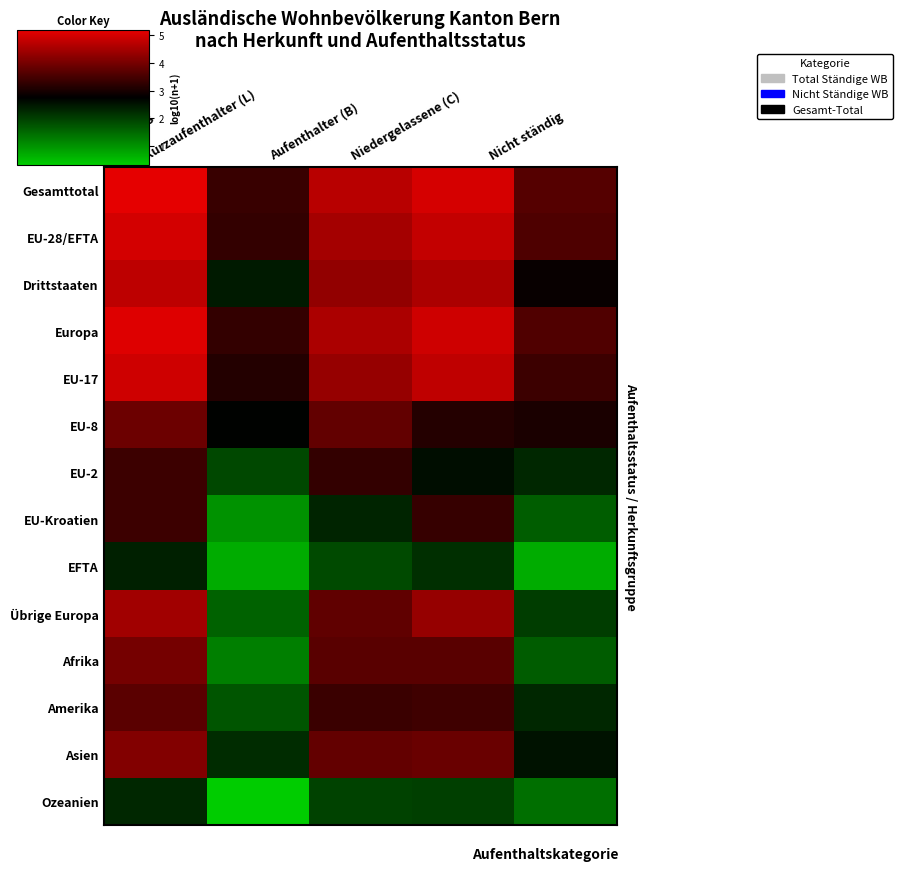

Reading left to right, what are all the values shown in this chart?

Gesamttotal: Total Ständig=5.2	Kurzaufenthalter (L)=3.3	Aufenthalter (B)=4.7	Niedergelassene (C)=5.0	Nicht ständig=3.6
EU-28/EFTA: Total Ständig=5.0	Kurzaufenthalter (L)=3.3	Aufenthalter (B)=4.5	Niedergelassene (C)=4.8	Nicht ständig=3.6
Drittstaaten: Total Ständig=4.8	Kurzaufenthalter (L)=2.4	Aufenthalter (B)=4.3	Niedergelassene (C)=4.6	Nicht ständig=2.8
Europa: Total Ständig=5.1	Kurzaufenthalter (L)=3.3	Aufenthalter (B)=4.6	Niedergelassene (C)=4.9	Nicht ständig=3.6
EU-17: Total Ständig=4.9	Kurzaufenthalter (L)=3.1	Aufenthalter (B)=4.3	Niedergelassene (C)=4.8	Nicht ständig=3.4
EU-8: Total Ständig=3.9	Kurzaufenthalter (L)=2.7	Aufenthalter (B)=3.8	Niedergelassene (C)=3.1	Nicht ständig=3.0
EU-2: Total Ständig=3.4	Kurzaufenthalter (L)=1.9	Aufenthalter (B)=3.3	Niedergelassene (C)=2.6	Nicht ständig=2.3
EU-Kroatien: Total Ständig=3.4	Kurzaufenthalter (L)=1.0	Aufenthalter (B)=2.3	Niedergelassene (C)=3.3	Nicht ständig=1.6
EFTA: Total Ständig=2.4	Kurzaufenthalter (L)=0.7	Aufenthalter (B)=1.9	Niedergelassene (C)=2.2	Nicht ständig=0.7
Übrige Europa: Total Ständig=4.5	Kurzaufenthalter (L)=1.6	Aufenthalter (B)=3.8	Niedergelassene (C)=4.4	Nicht ständig=2.0
Afrika: Total Ständig=4.0	Kurzaufenthalter (L)=1.2	Aufenthalter (B)=3.7	Niedergelassene (C)=3.7	Nicht ständig=1.6
Amerika: Total Ständig=3.7	Kurzaufenthalter (L)=1.7	Aufenthalter (B)=3.4	Niedergelassene (C)=3.4	Nicht ständig=2.3
Asien: Total Ständig=4.1	Kurzaufenthalter (L)=2.2	Aufenthalter (B)=3.8	Niedergelassene (C)=3.9	Nicht ständig=2.5
Ozeanien: Total Ständig=2.3	Kurzaufenthalter (L)=0.3	Aufenthalter (B)=1.9	Niedergelassene (C)=2.0	Nicht ständig=1.4